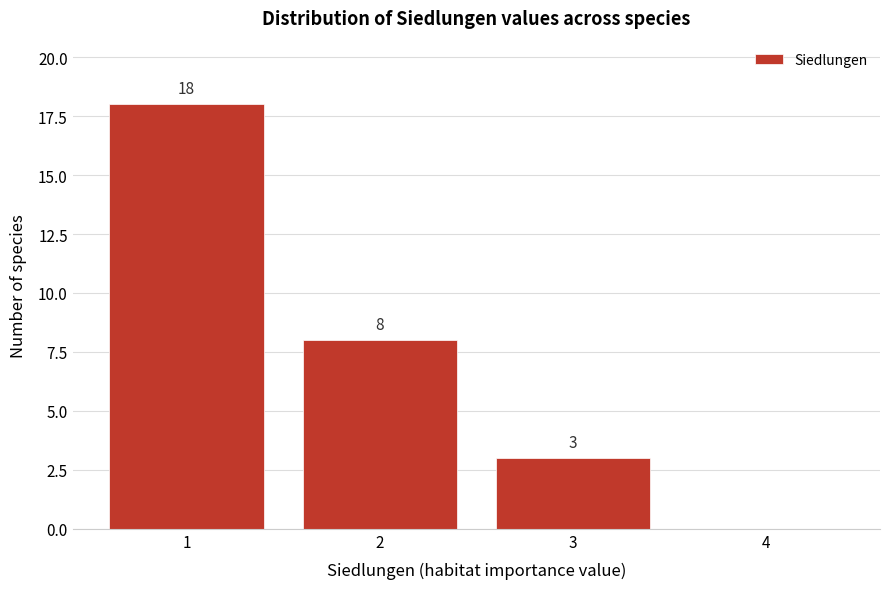

Which range on the x-axis has the tallest bar?

0.5 to 1.5